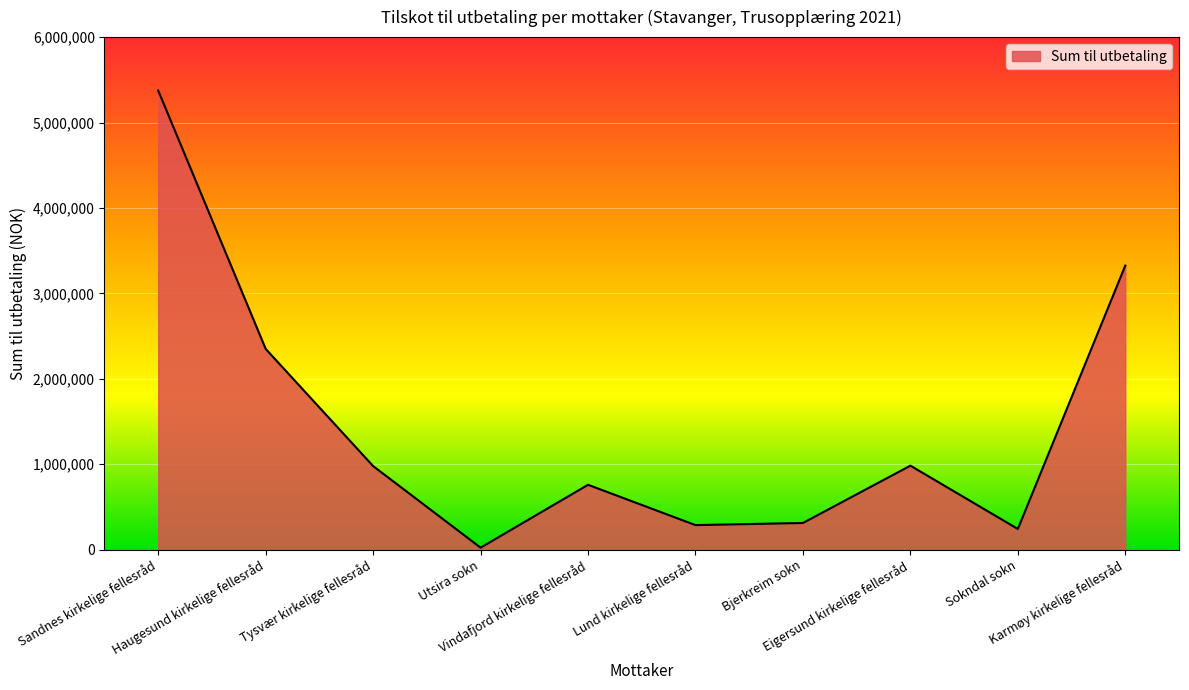

Where is the first local minimum?

Utsira sokn